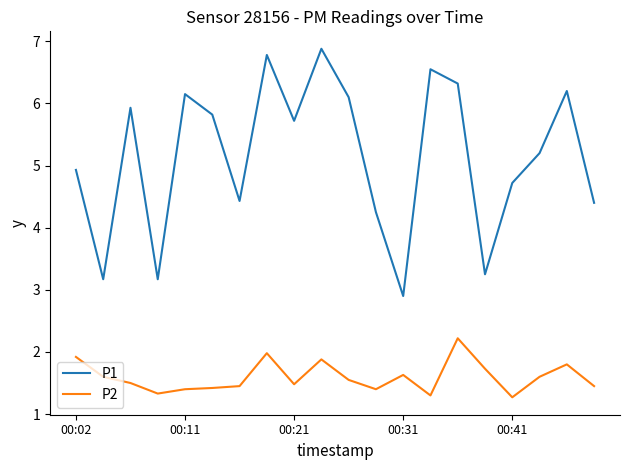

What is the lowest value of the P2 series?

1.3